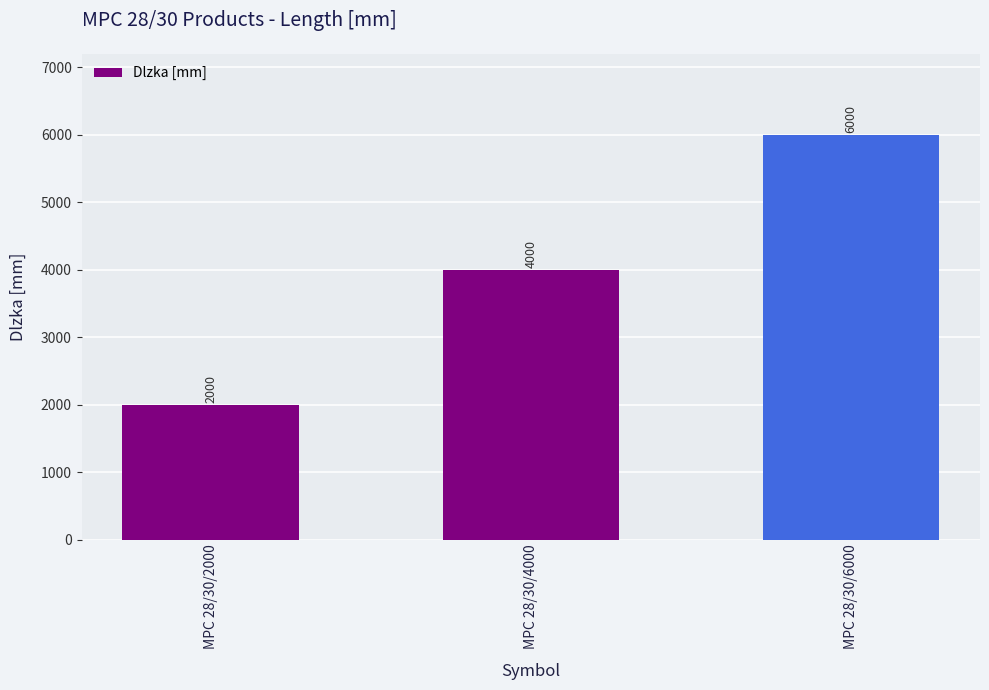

True or false: the data shows 802 at MPC 28/30/4000.

False